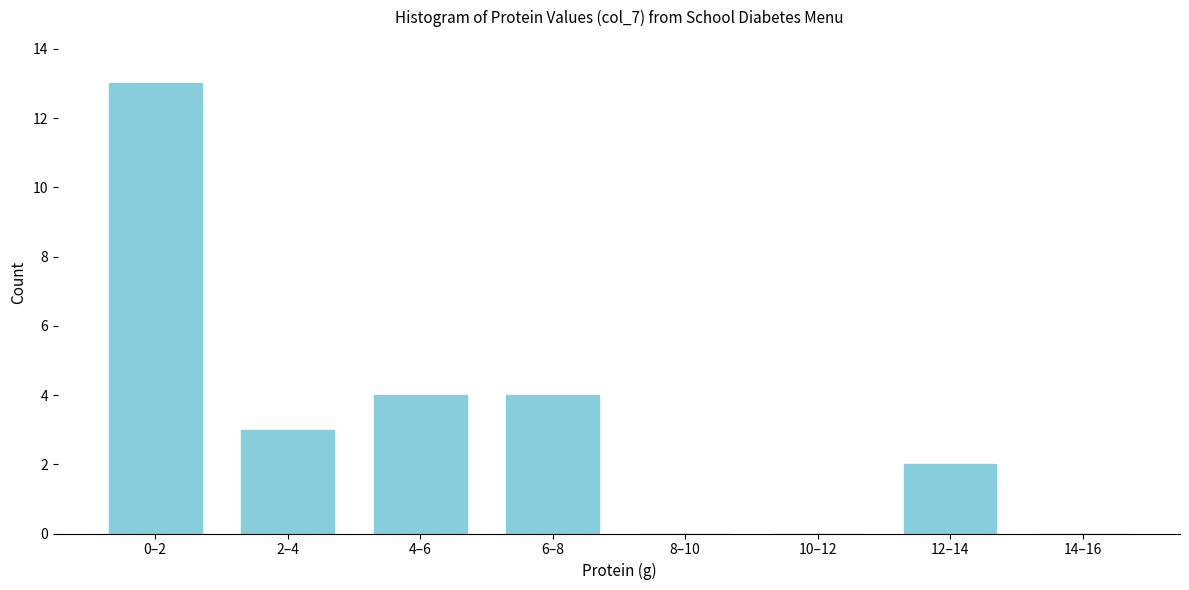

Reading left to right, extract all data points from this chart.

0–2=13	2–4=3	4–6=4	6–8=4	8–10=0	10–12=0	12–14=2	14–16=0